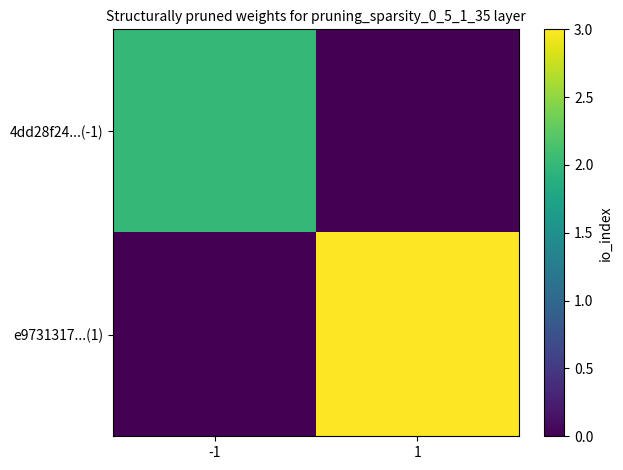

What is the total value across all series at 1?

3